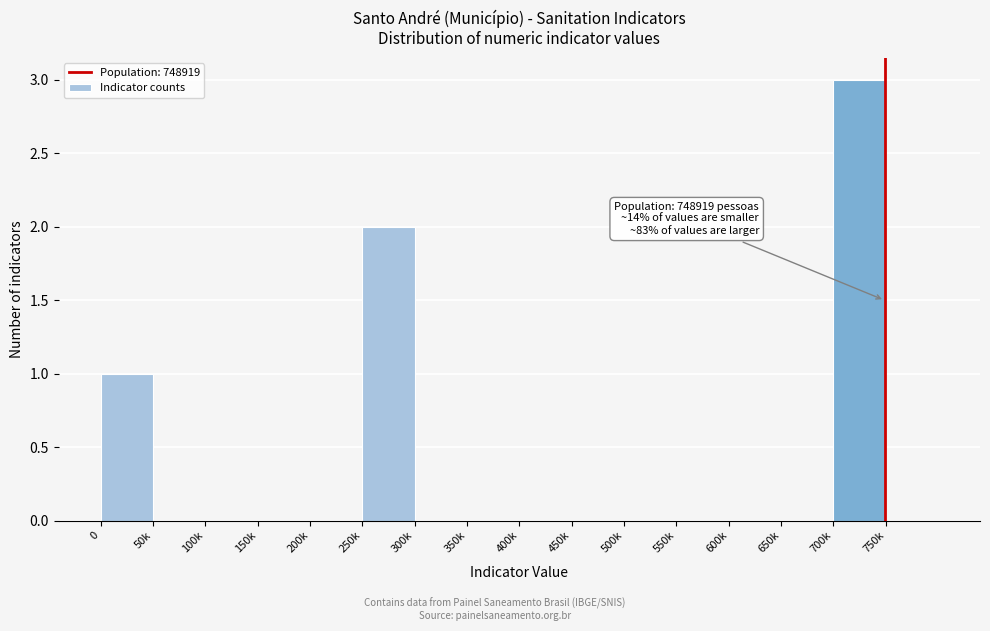

Reading left to right, list all the values displayed in this chart.

0=1	50k=0	100k=0	150k=0	200k=0	250k=2	300k=0	350k=0	400k=0	450k=0	500k=0	550k=0	600k=0	650k=0	700k=3	750k=0